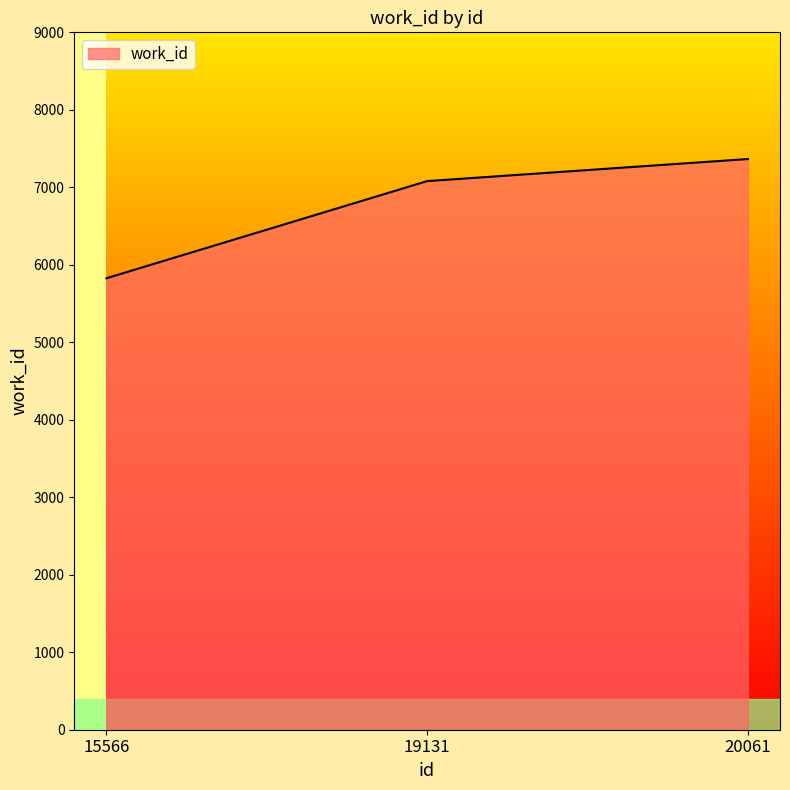

Read the value at 20061, to the nearest 50.

7350